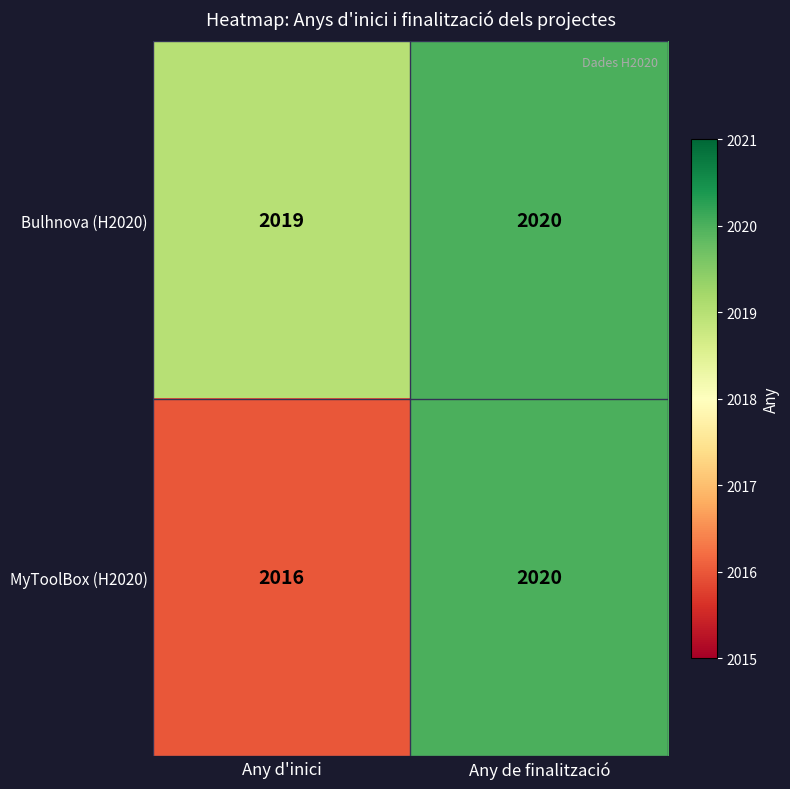

Is the value of Bulhnova (H2020) at Any d'inici greater than the value of MyToolBox (H2020) at Any de finalització?

No